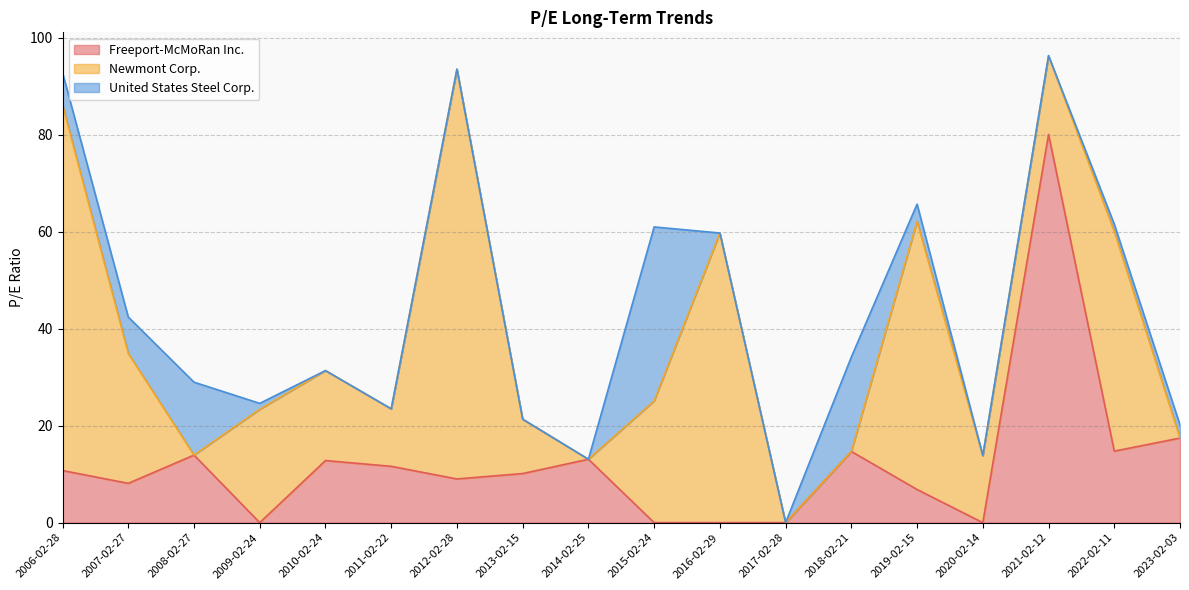

Which series changed the most between 2007-02-27 and 2015-02-24?

United States Steel Corp.